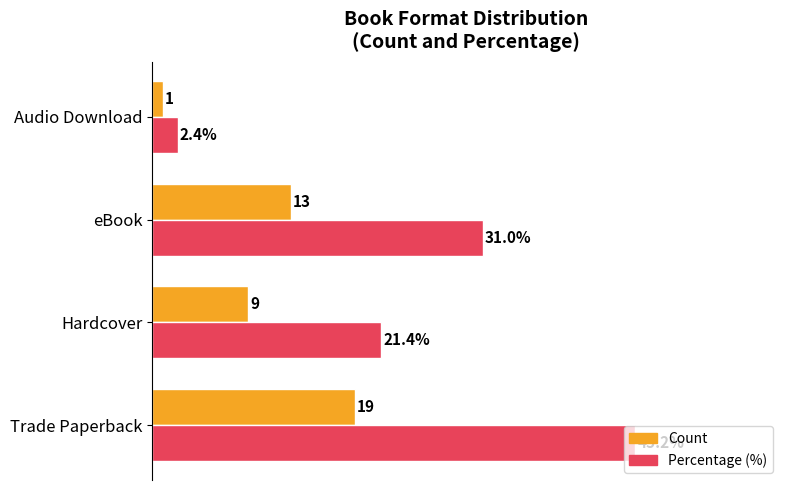

Where is Percentage (%) nearest to the value 23?

Hardcover